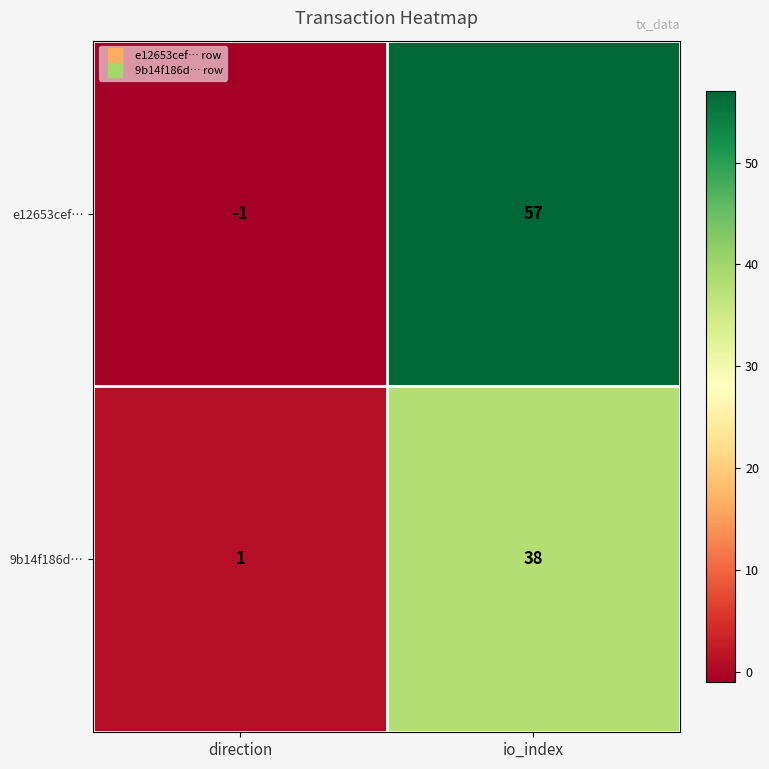

List the series in order of their overall mean, lowest first.

9b14f186d…, e12653cef…